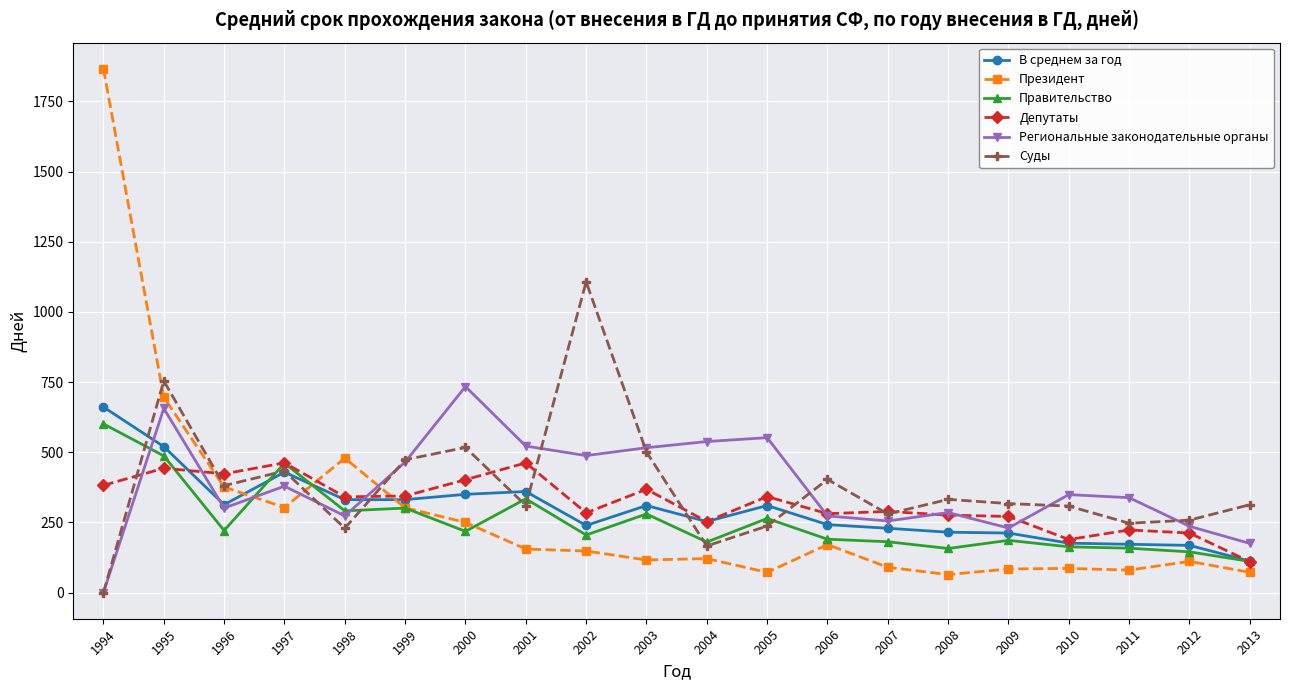

Where do Президент and В среднем за год first cross each other?

1996 and 1997